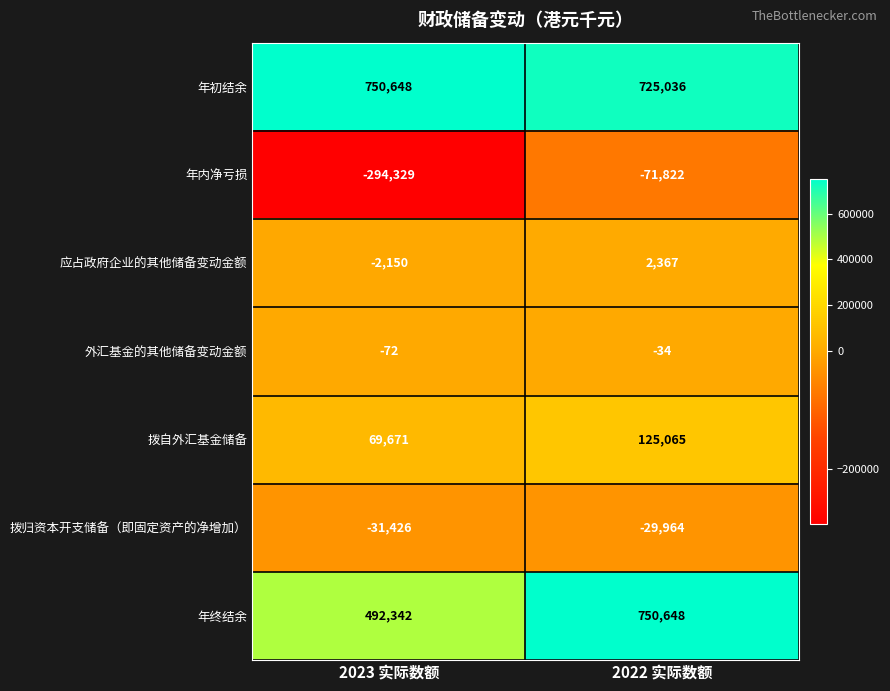

Is it true that 外汇基金的其他储备变动金额 equals -12 at 2022 实际数额?

False